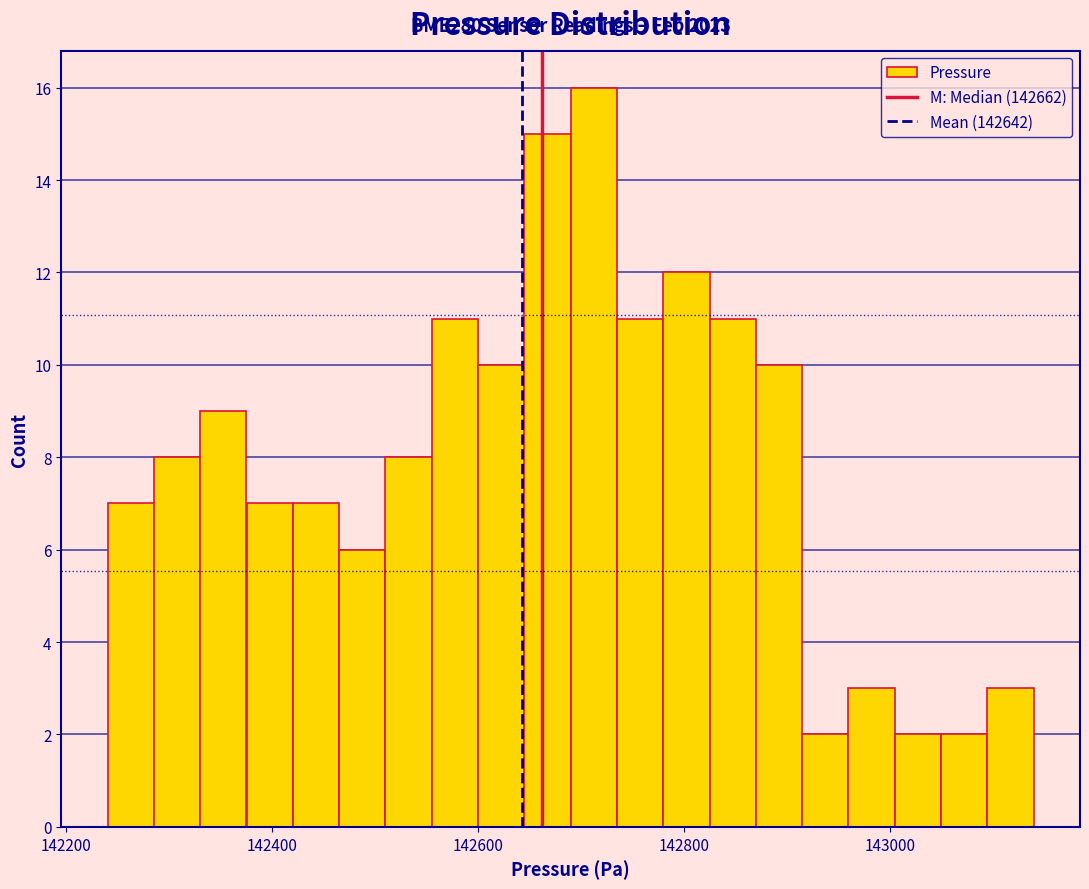

Around what value on the x-axis is the tallest bar? Give the approximate position of its centre, as read against the axis.

142720